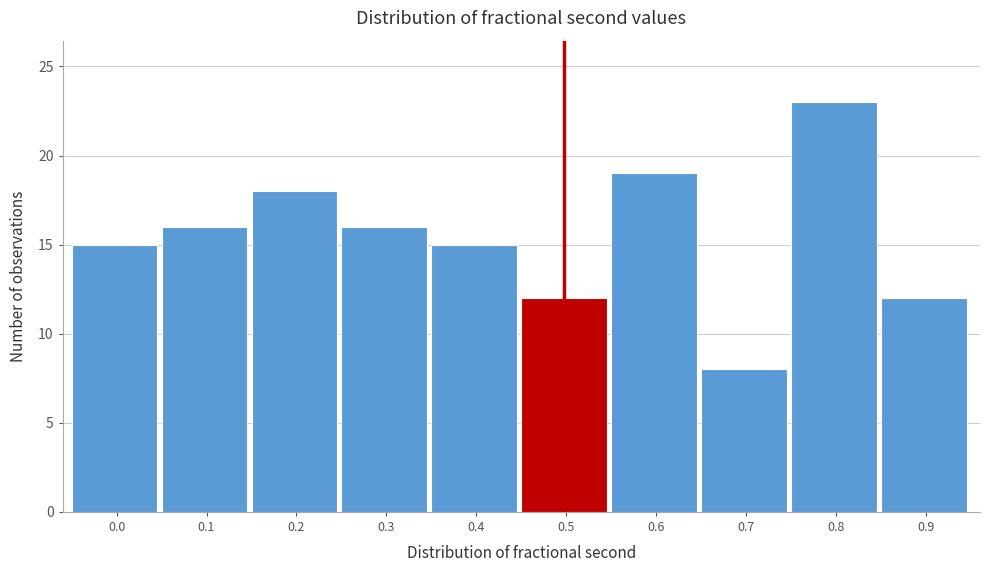

Reading left to right, transcribe all the data shown in this chart.

15	16	18	16	15	12	19	8	23	12